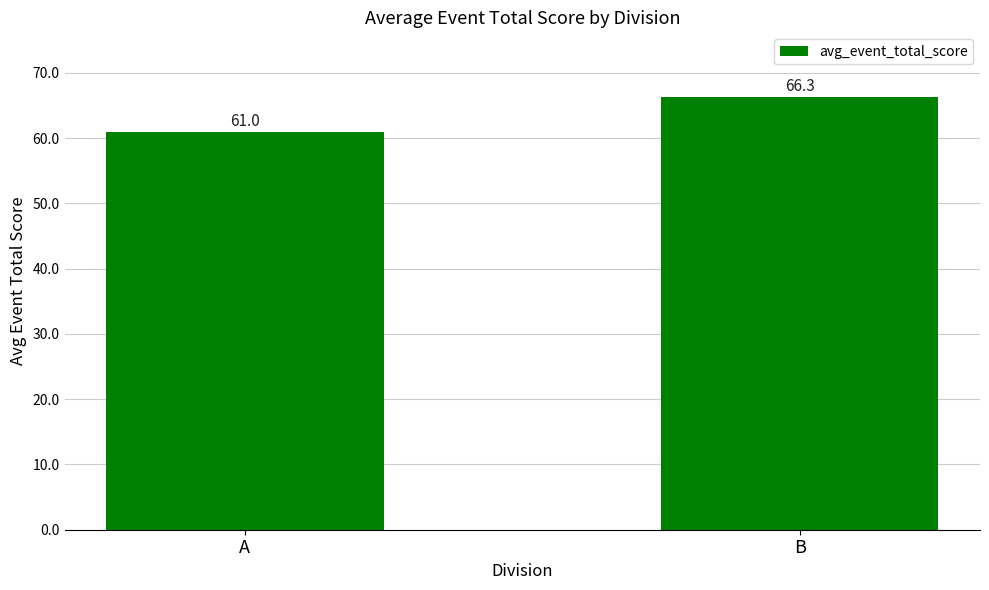

Reading left to right, extract all data points from this chart.

A=61.0	B=66.3